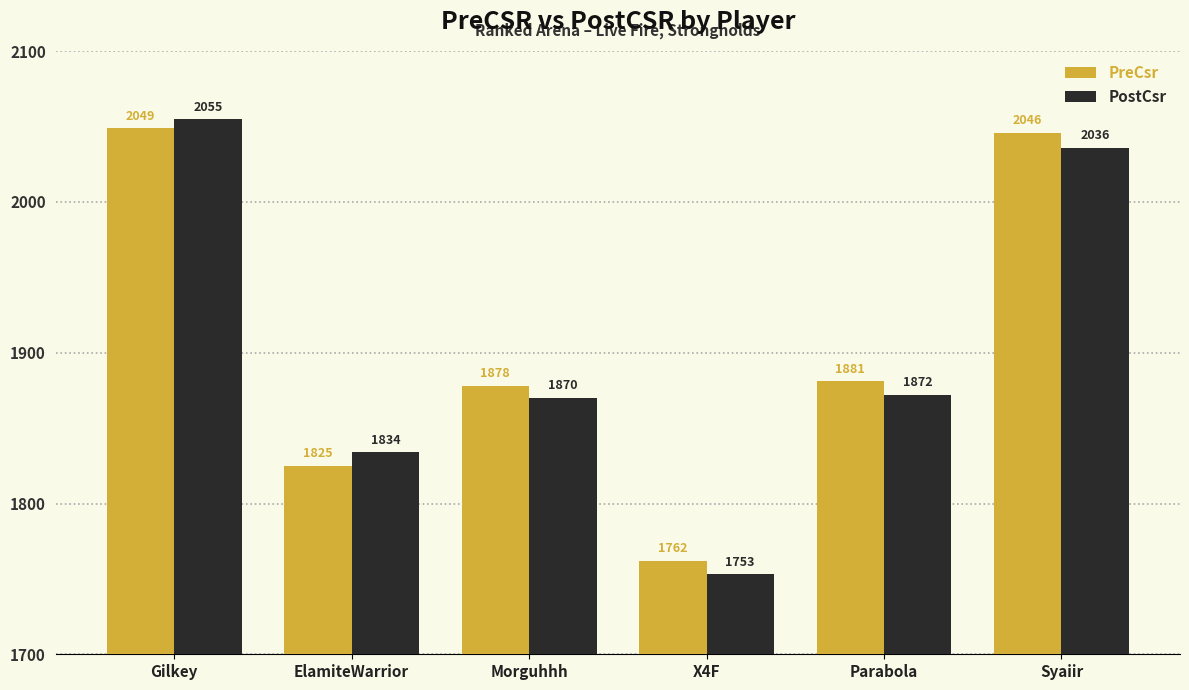

At how many categories does at least one series exceed 1789?

5